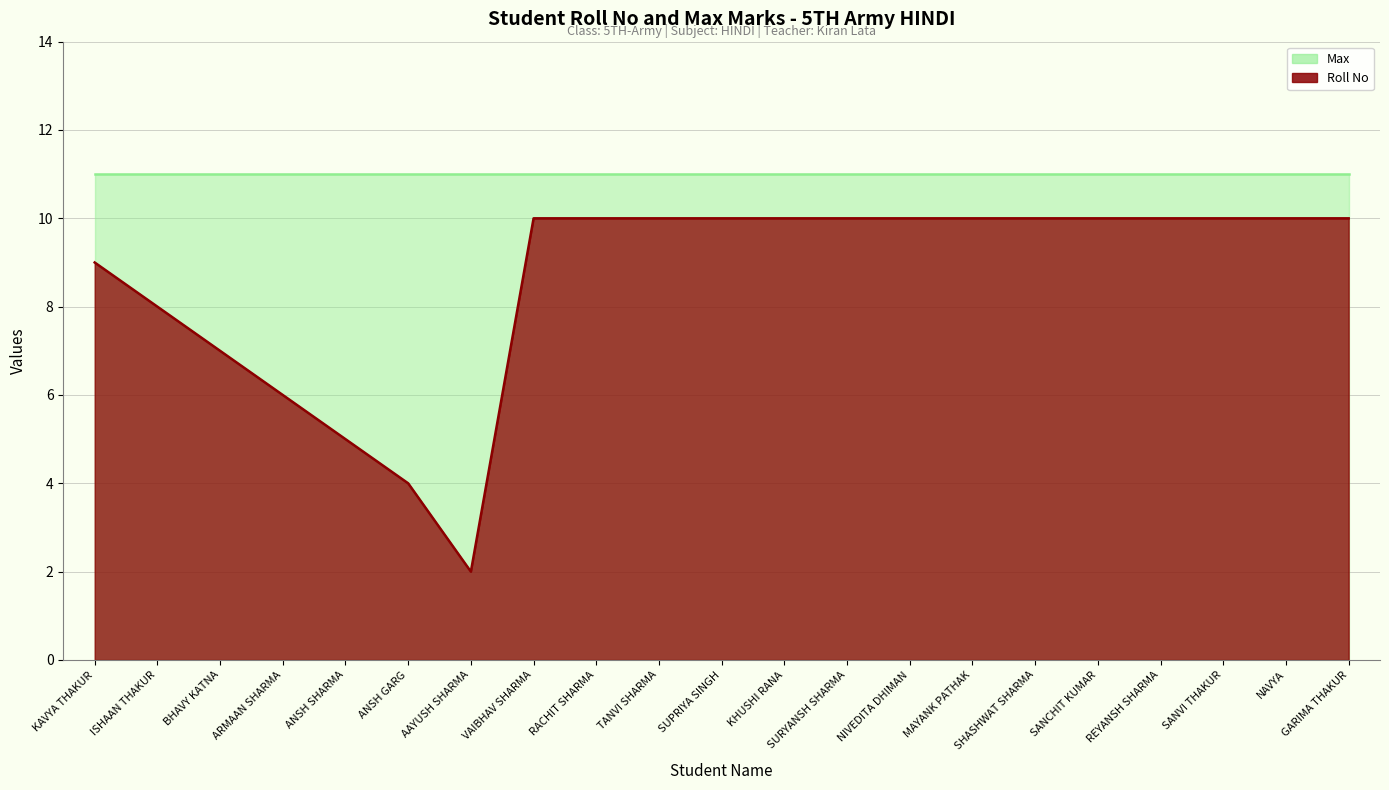

At which category does the chart reach its peak across all series?

VAIBHAV SHARMA